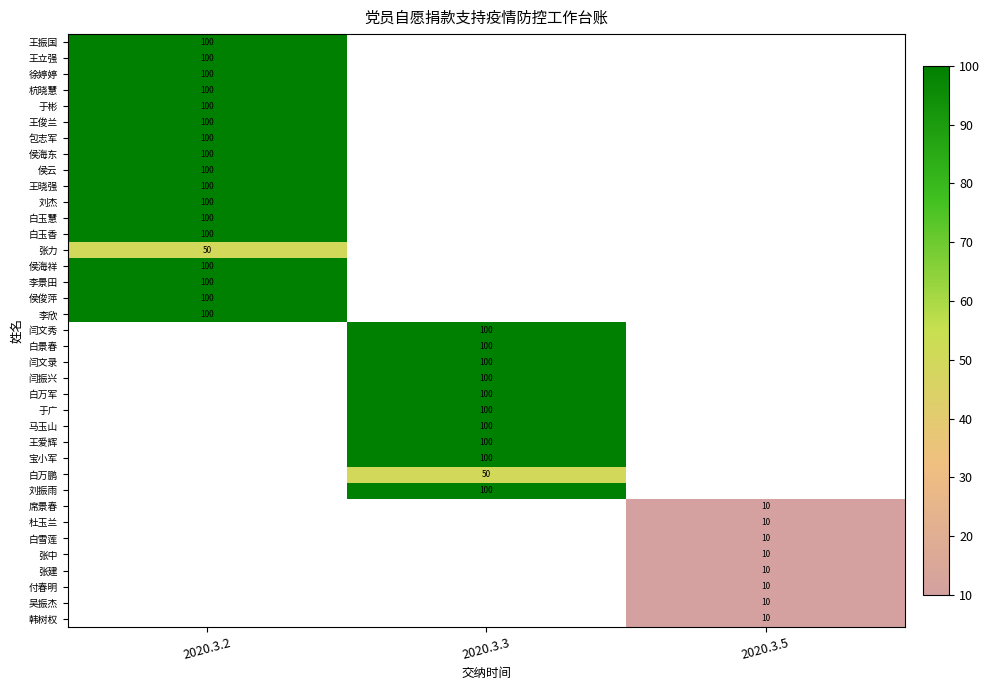

The value of 张中 at 2020.3.5 is 6. True or false?

False